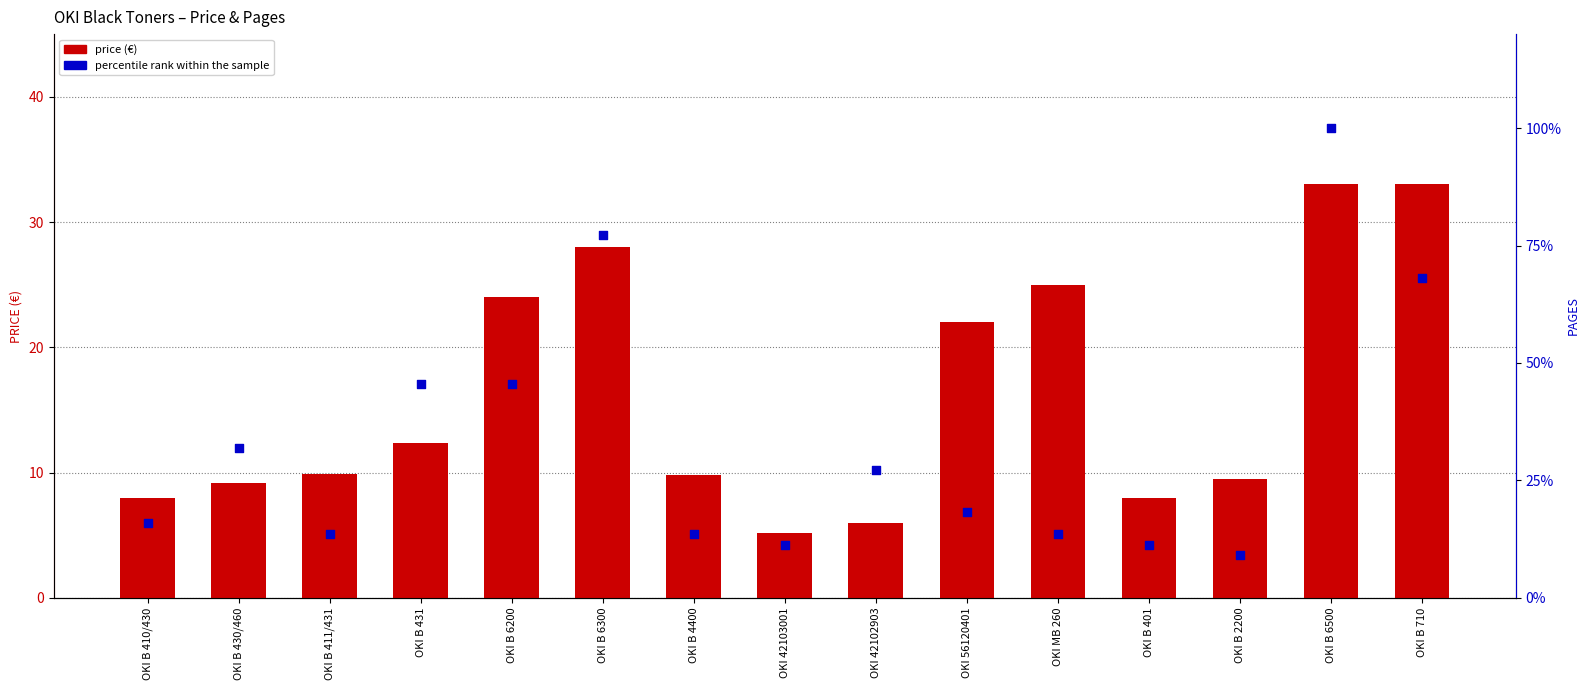

Is the value of price at OKI B 6200 greater than the value of percentile rank within the sample at OKI B 411/431?

Yes